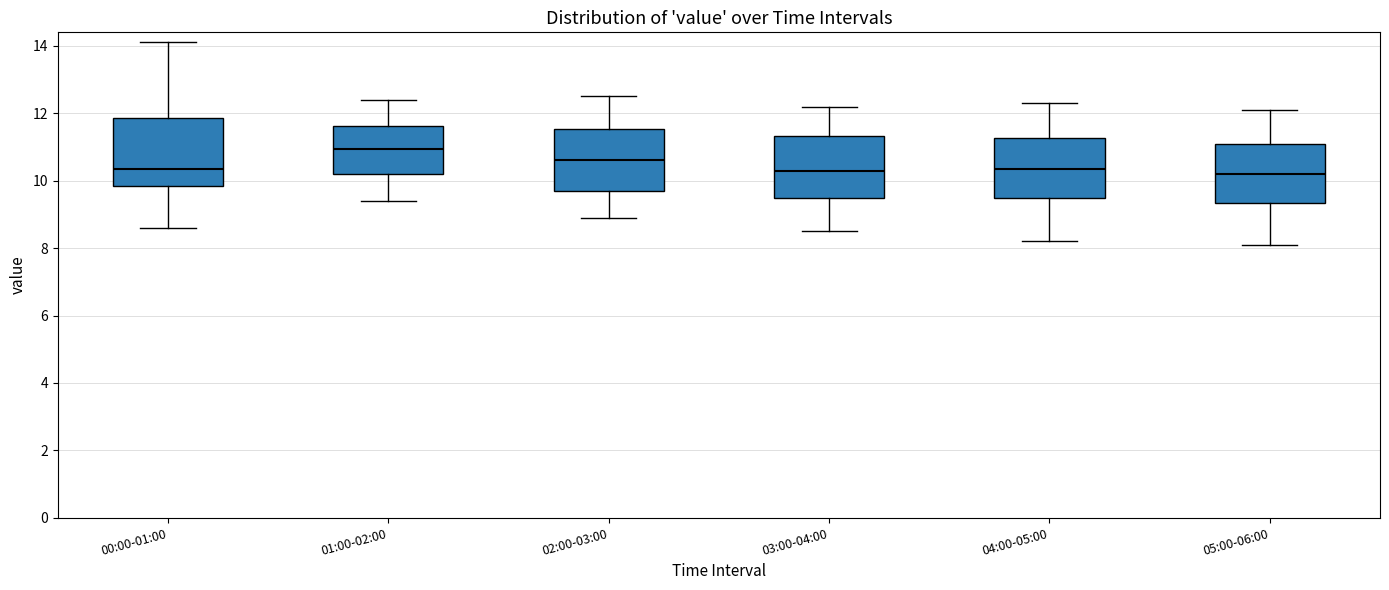

Reading left to right, transcribe this box plot: for each box, give where its median line is, the range the box spans, and where its two whiskers end, as read against the y-axis. The values are not printed on the chart, so give them approximately, as read against the axis.

00:00-01:00: median 10.4, box 9.8 to 11.8, whiskers 8.6 to 14.2
01:00-02:00: median 11.0, box 10.2 to 11.6, whiskers 9.4 to 12.4
02:00-03:00: median 10.6, box 9.8 to 11.6, whiskers 9.0 to 12.6
03:00-04:00: median 10.4, box 9.4 to 11.4, whiskers 8.6 to 12.2
04:00-05:00: median 10.4, box 9.4 to 11.2, whiskers 8.2 to 12.4
05:00-06:00: median 10.2, box 9.4 to 11.2, whiskers 8.2 to 12.2